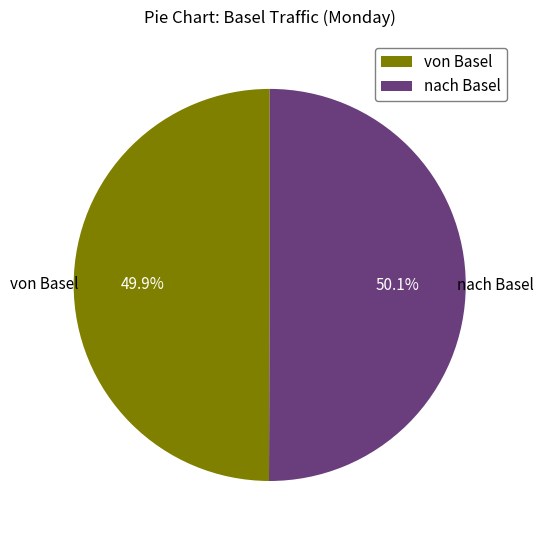

How many segments does this pie chart have?

2